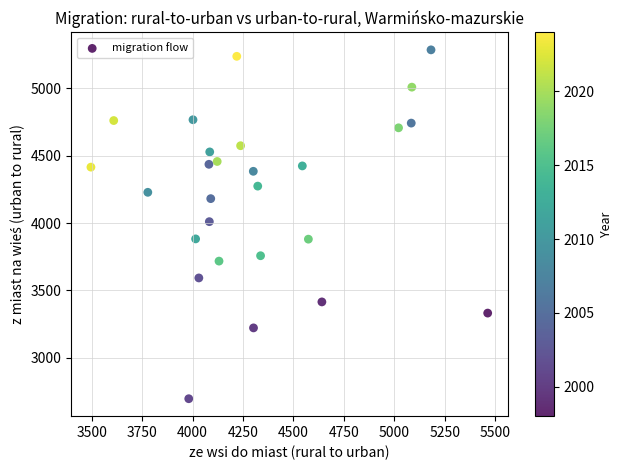

What is the range of X values (max minus min)?

1967